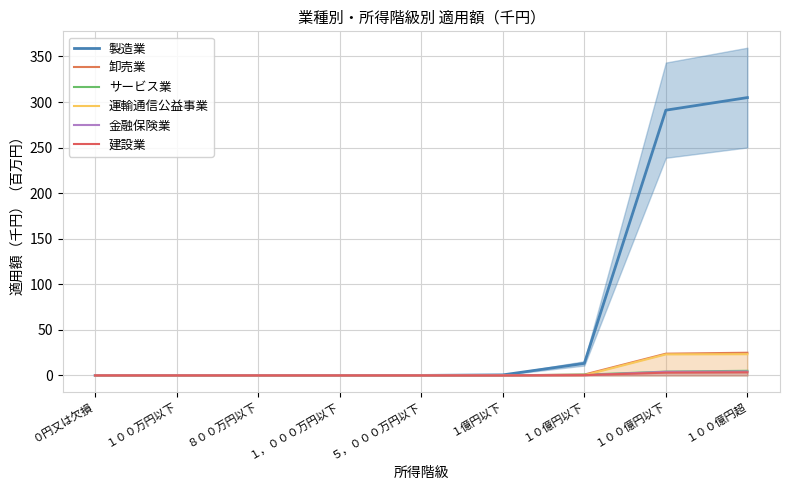

What is the label of the 8th point from the right?

１００万円以下